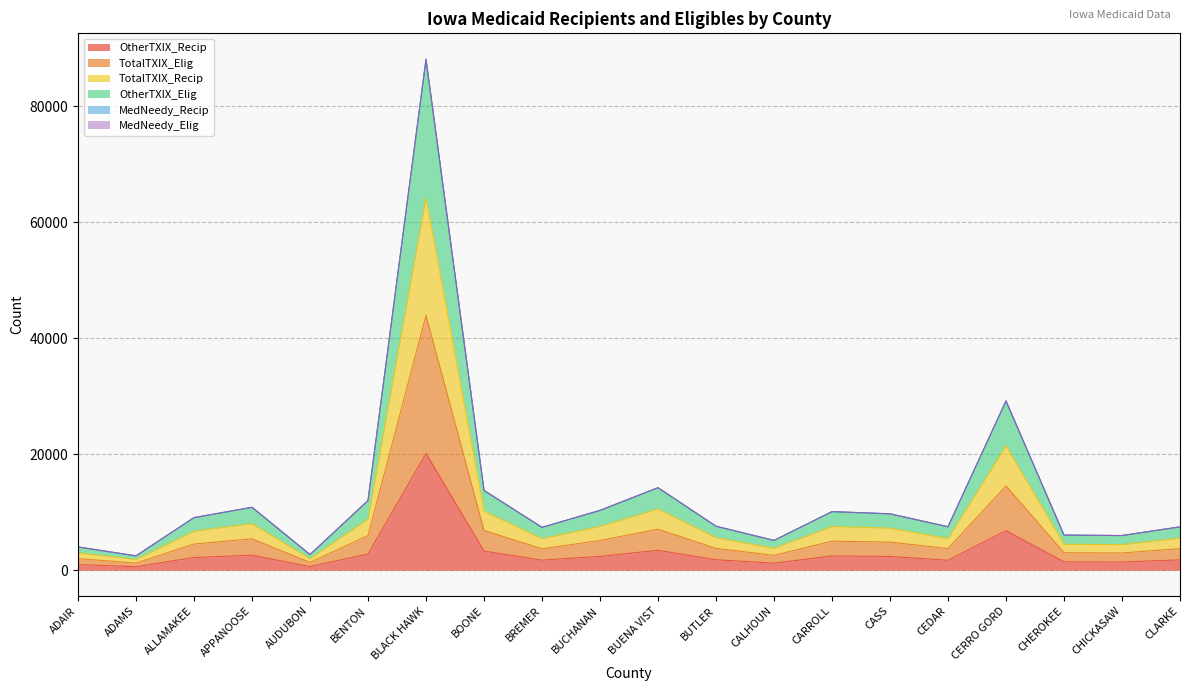

How many values in the OtherTXIX_Recip series exceed 2199?

9